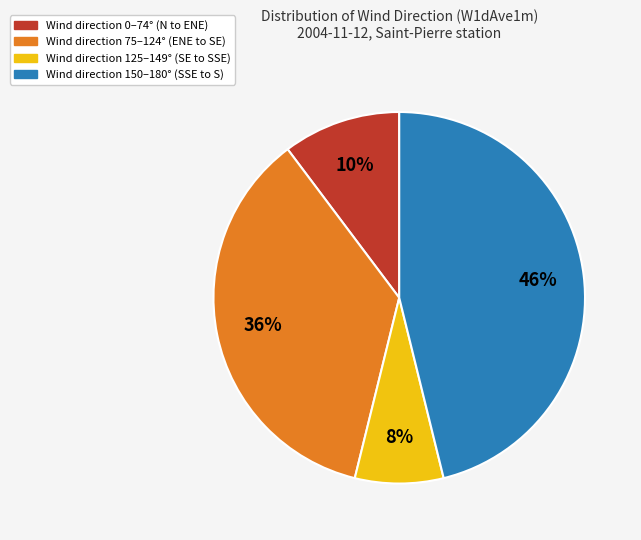

To the nearest percent, what is the average slice percentage?

25%